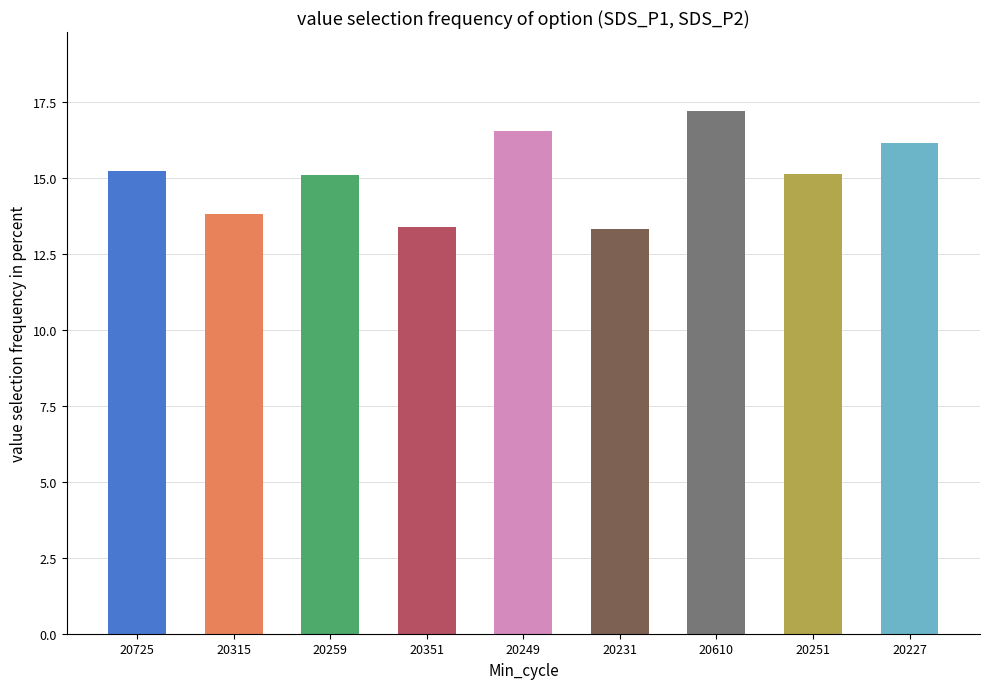

At which label is the value closest to 15?

20259